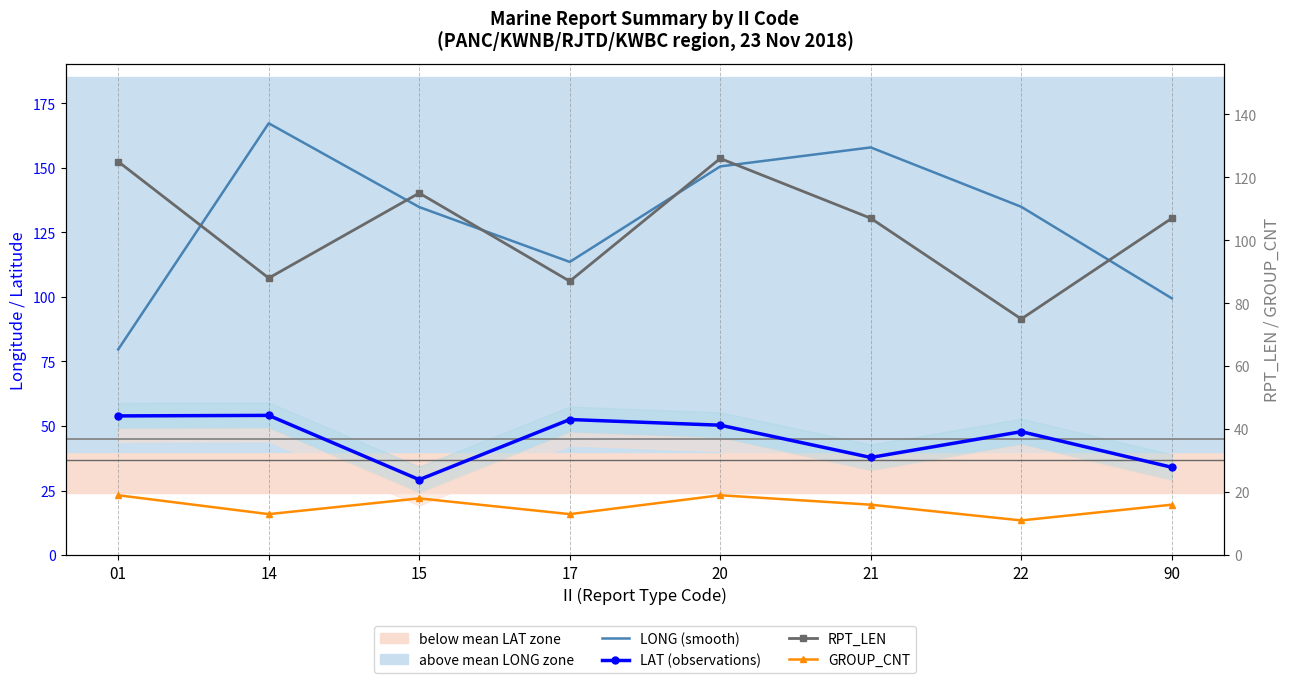

Which category has the highest value across all series?

14